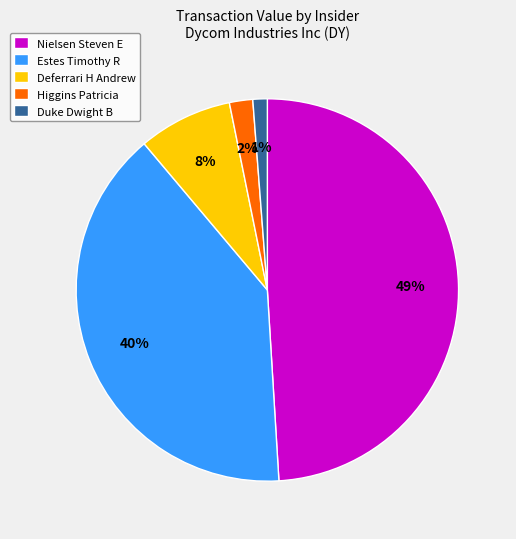

Which category has the smallest portion of the pie?

Duke Dwight B